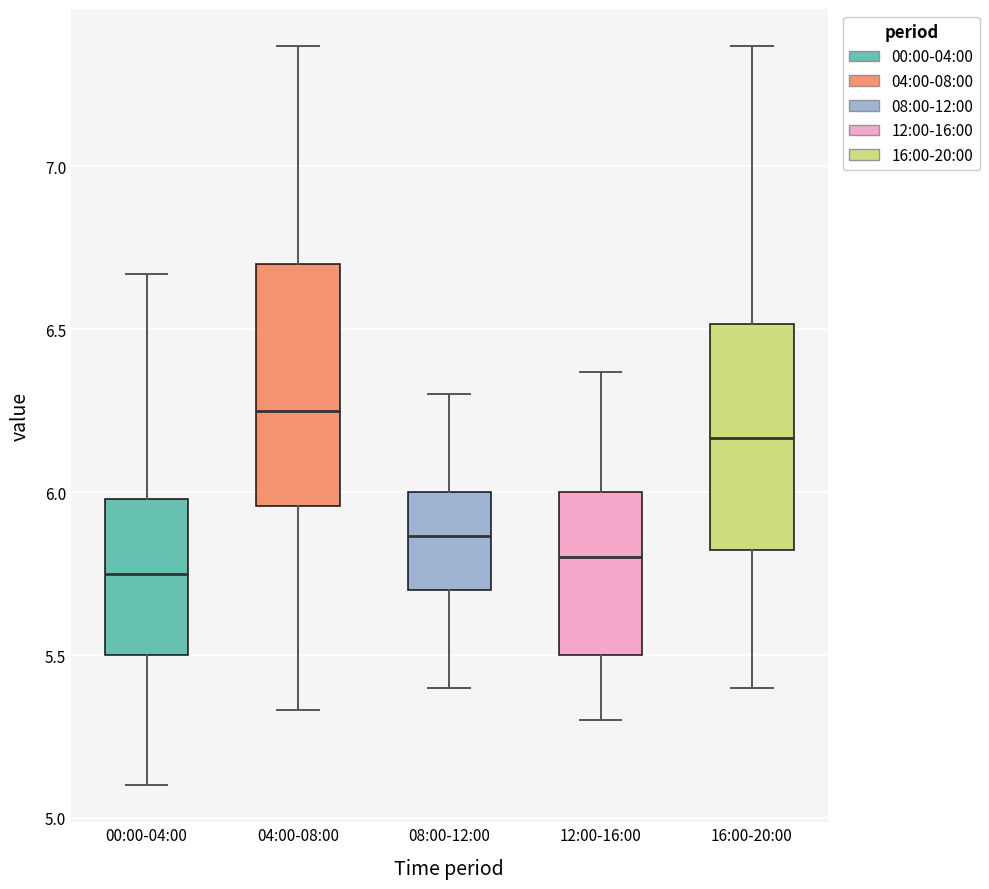

Reading left to right, transcribe this box plot: for each box, give where its median line is, the range the box spans, and where its two whiskers end, as read against the y-axis. The values are not printed on the chart, so give them approximately, as read against the axis.

00:00-04:00: median 5.75, box 5.50 to 6.00, whiskers 5.10 to 6.65
04:00-08:00: median 6.25, box 5.95 to 6.70, whiskers 5.35 to 7.35
08:00-12:00: median 5.85, box 5.70 to 6.00, whiskers 5.40 to 6.30
12:00-16:00: median 5.80, box 5.50 to 6.00, whiskers 5.30 to 6.35
16:00-20:00: median 6.15, box 5.80 to 6.50, whiskers 5.40 to 7.35